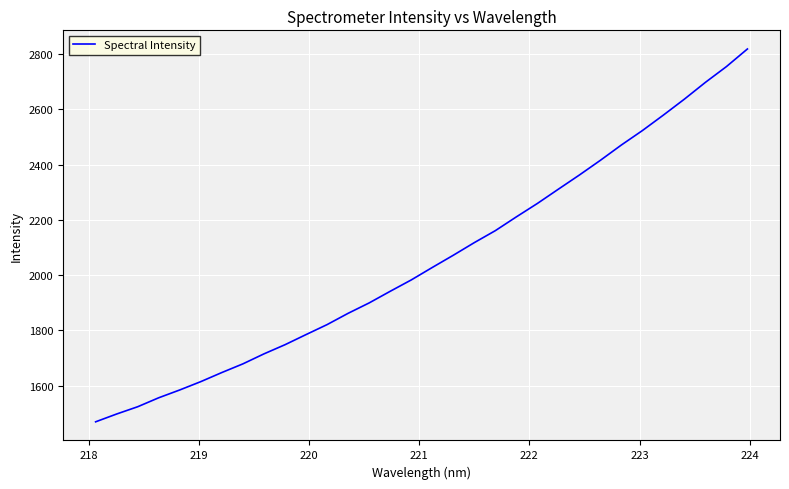

What is the minimum value shown in the chart?

1468.8